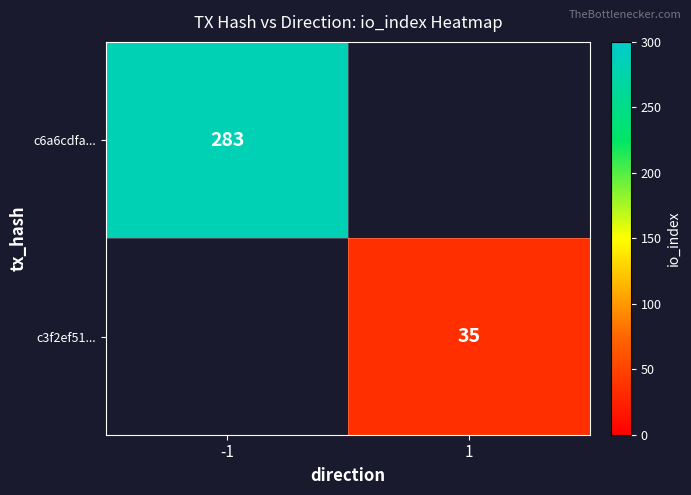

Is it true that c6a6cdfa... equals 110.9 at -1?

False